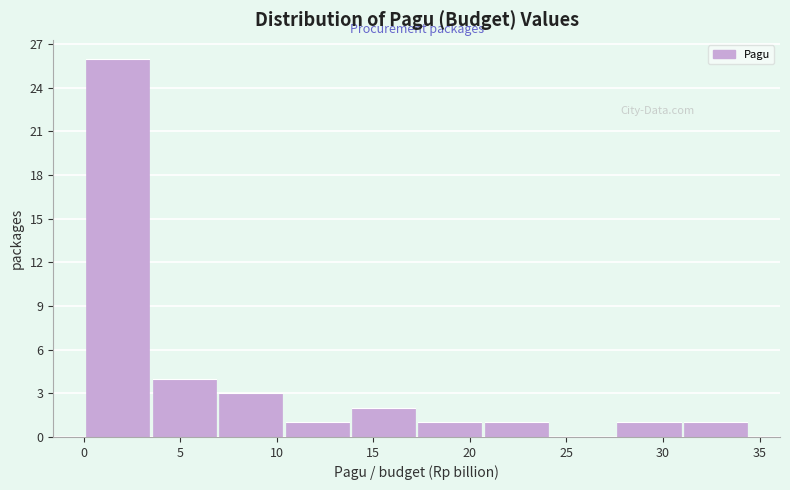

How tall is the bar that spans 0.0 to 3.5 on the x-axis? Neither the bar edges nor the heights are printed on the chart, so give them approximately, as read against the axes.

26